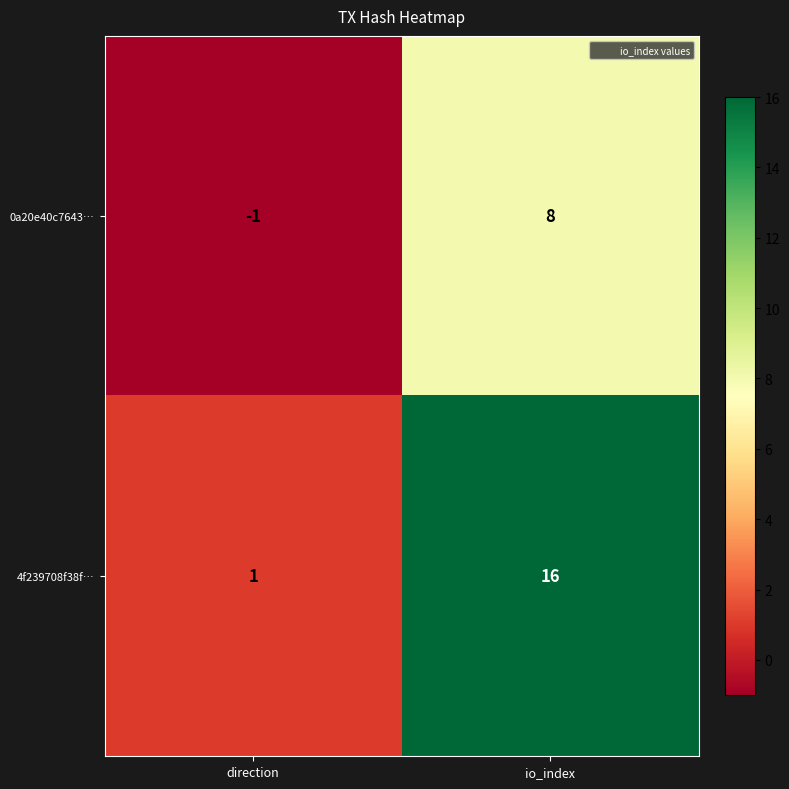

Is it true that 4f239708f38f… equals 1 at direction?

True